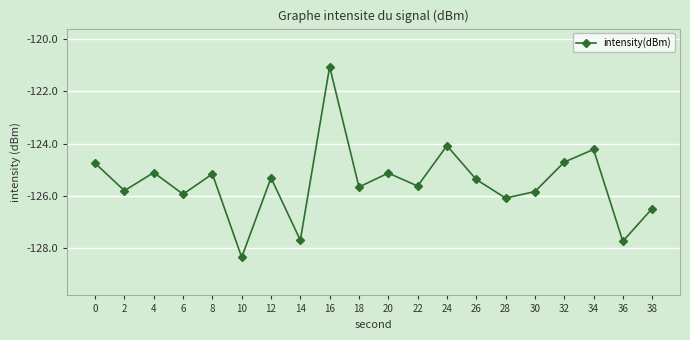

Between 22 and 14, which is larger?

22